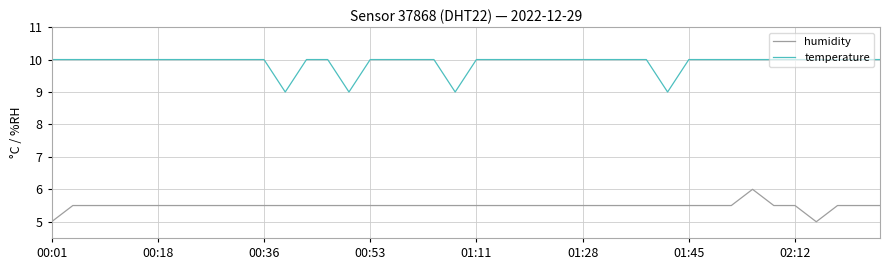

What is the minimum value shown in the chart?

5.0